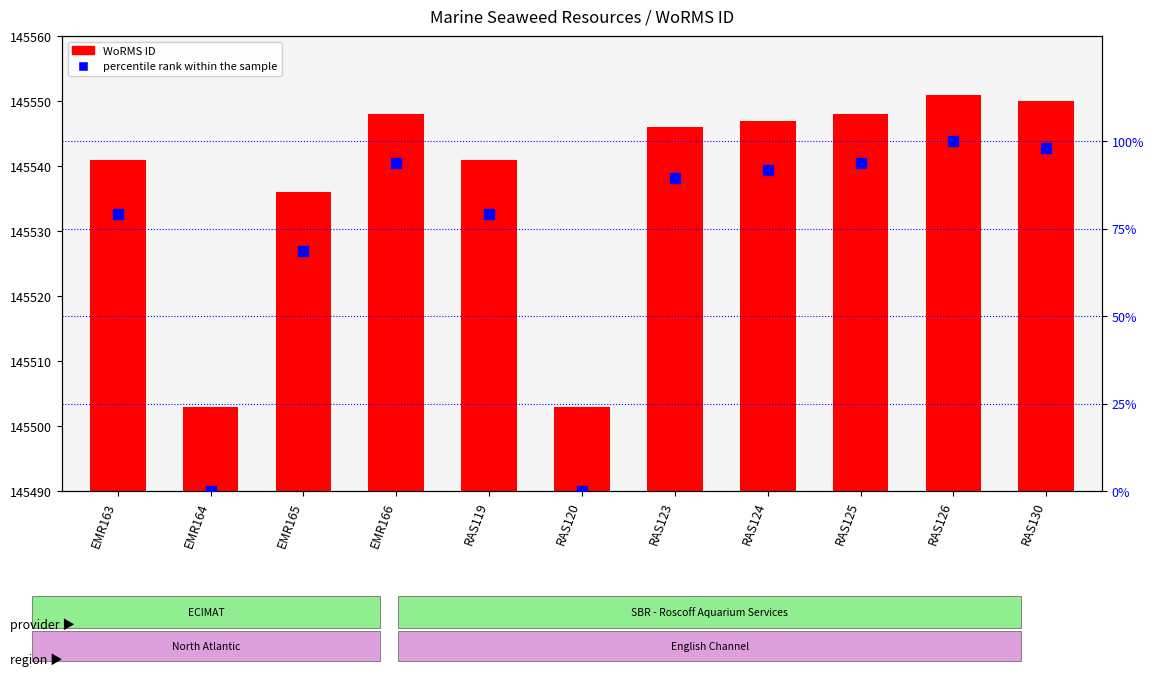

What is the label of the 3rd bar from the left?

EMR165